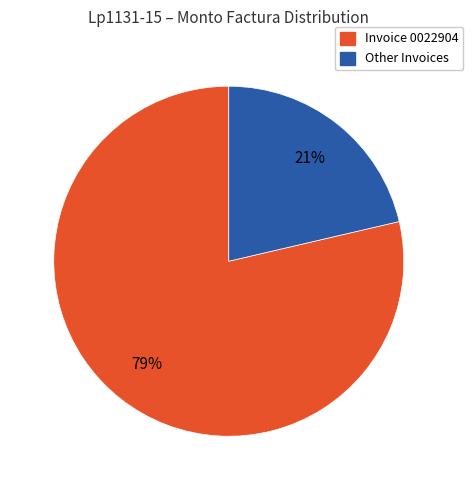

To the nearest percent, what is the average slice percentage?

50%